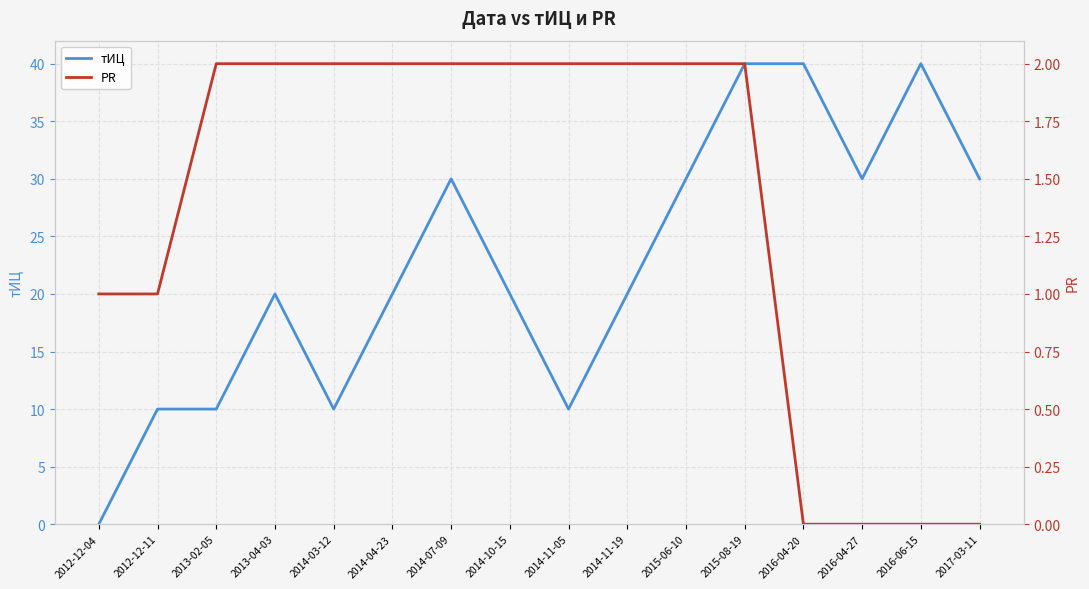

Rank the series by their maximum value, from lowest to highest.

PR, тИЦ